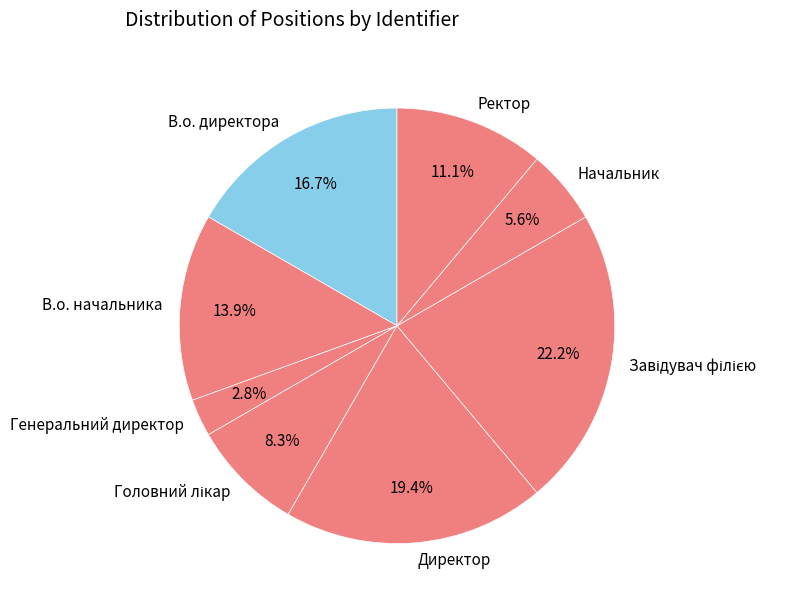

What percentage is NOT represented by В.о. директора?

83.3%